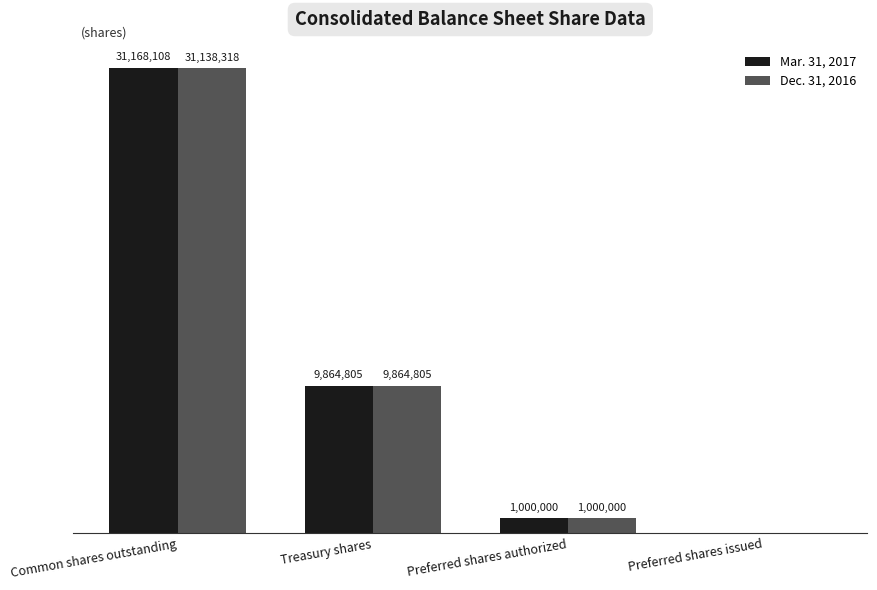

At which label does Dec. 31, 2016 reach its peak?

Common shares outstanding